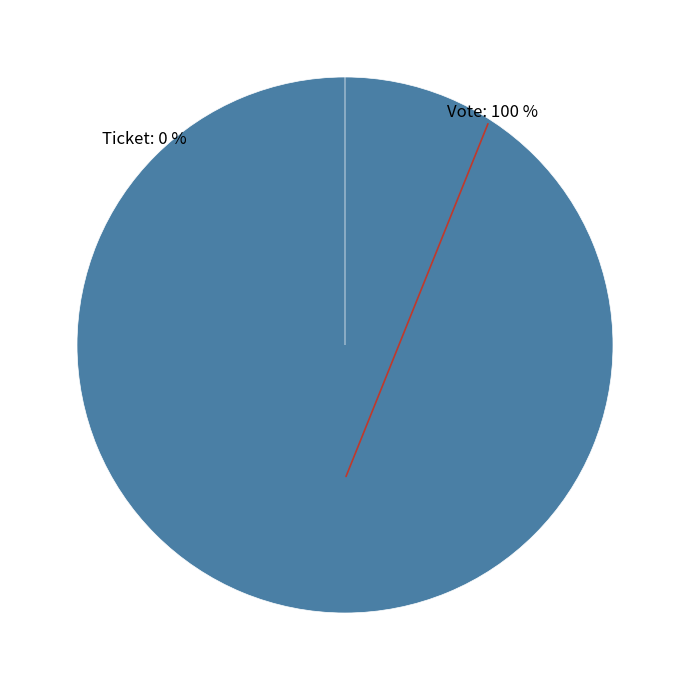

Does Ticket represent more than half of the total?

No